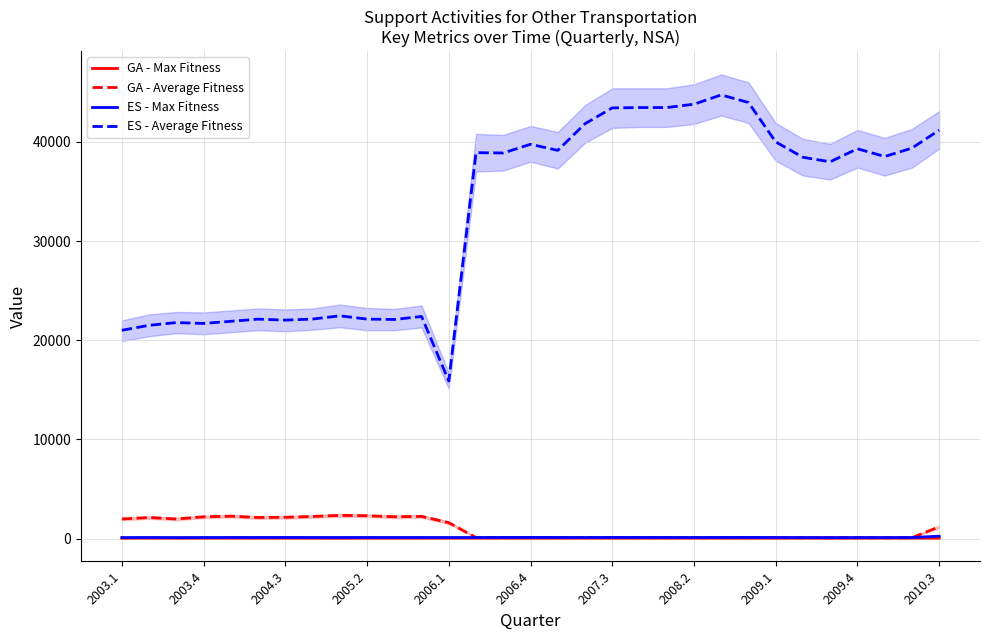

At which category is the sum across all series the highest?

22